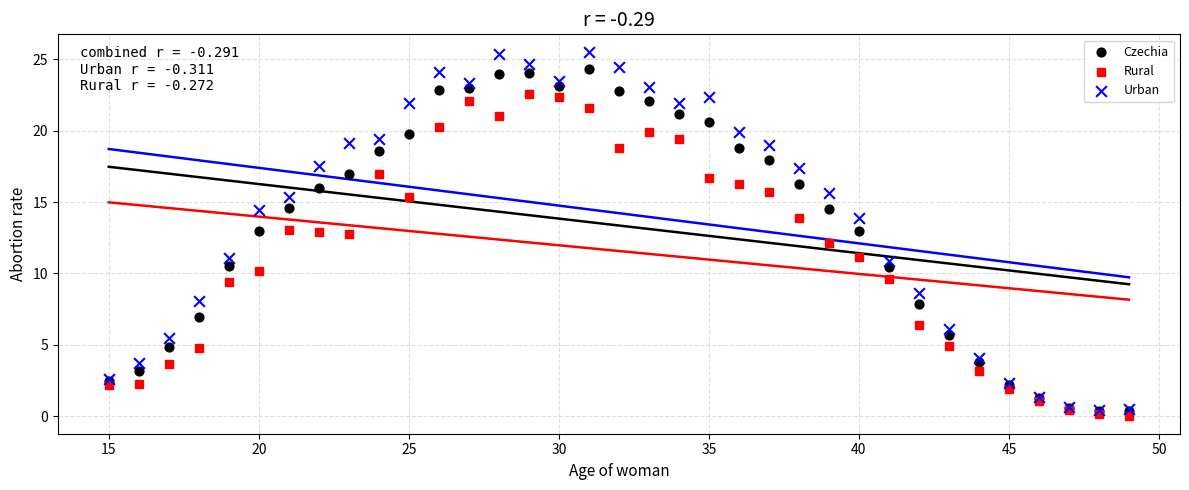

What are all the series names shown in the legend?

Czechia, Rural, Urban